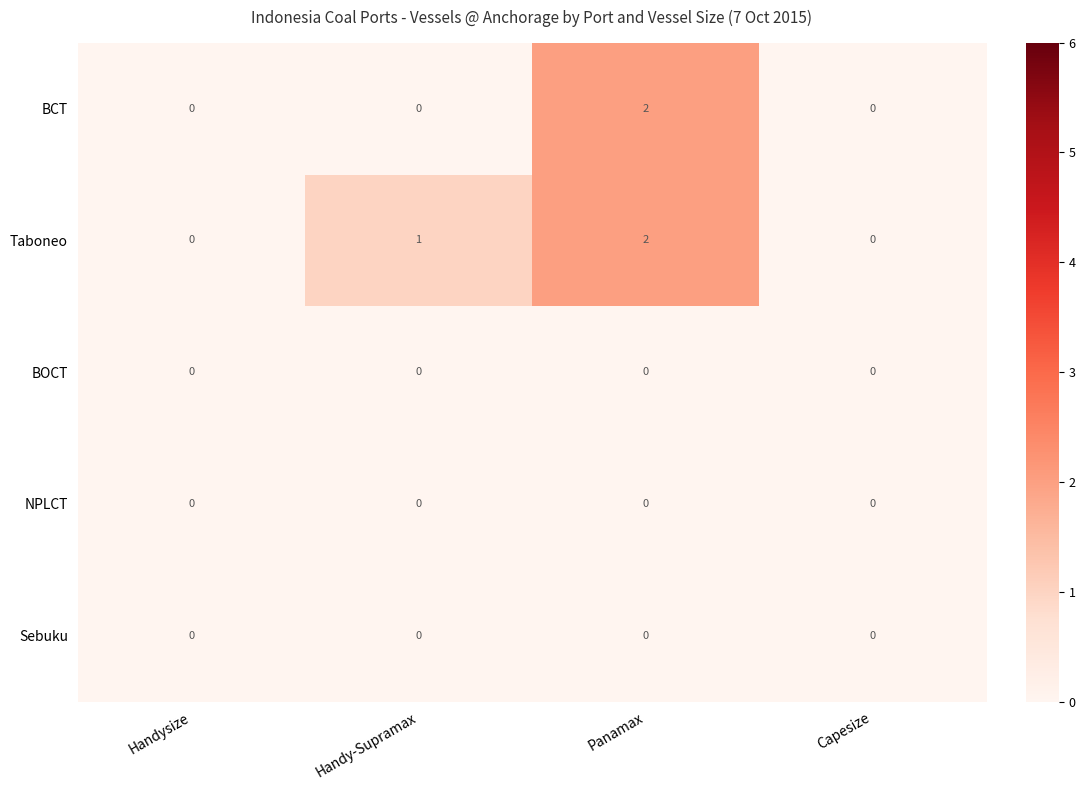

True or false: BCT has a value of 0 at Capesize.

True